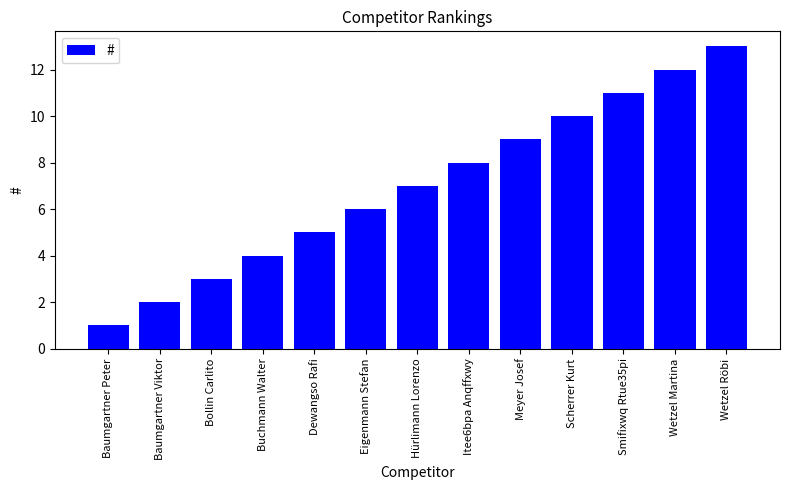

Rank the categories by value from lowest to highest.

Baumgartner Peter, Baumgartner Viktor, Bollin Carlito, Buchmann Walter, Dewangso Rafi, Eigenmann Stefan, Hürlimann Lorenzo, Itee6bpa Anqffxwy, Meyer Josef, Scherrer Kurt, Smifixwq Rtue35pi, Wetzel Martina, Wetzel Röbi